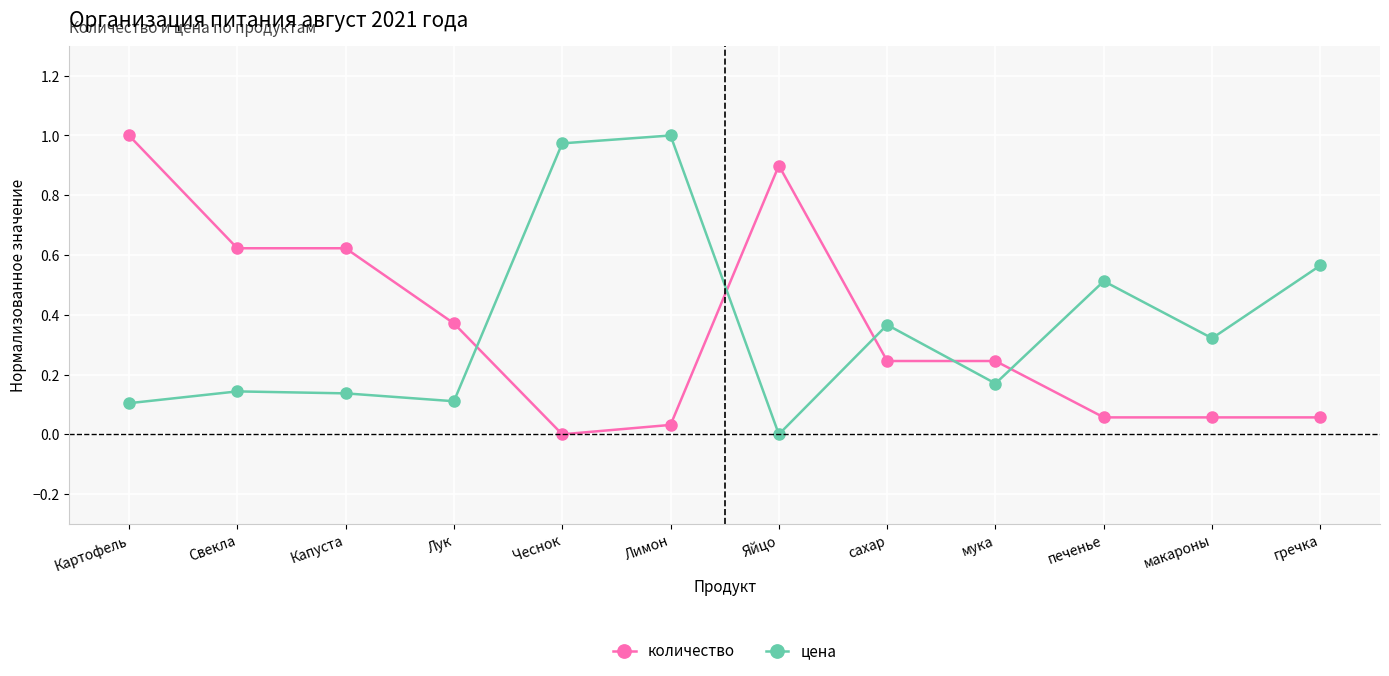

True or false: цена has more than 0 points higher than both neighbors.

True